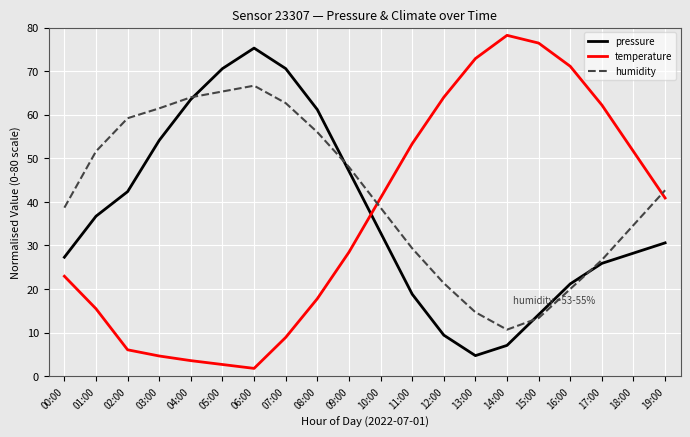

Which series ends up on top after the final intersection of humidity and temperature?

humidity